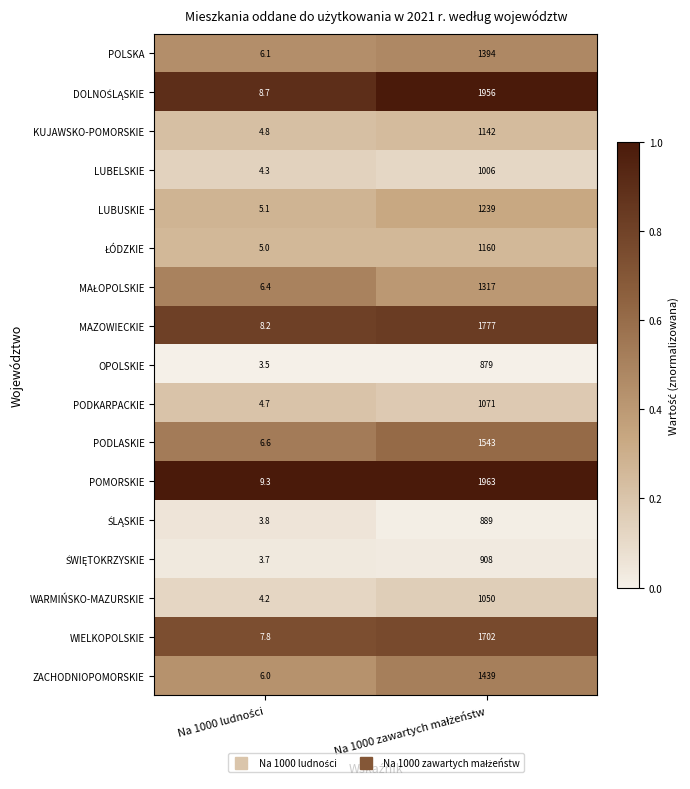

Which series has the largest range (max minus min)?

POMORSKIE